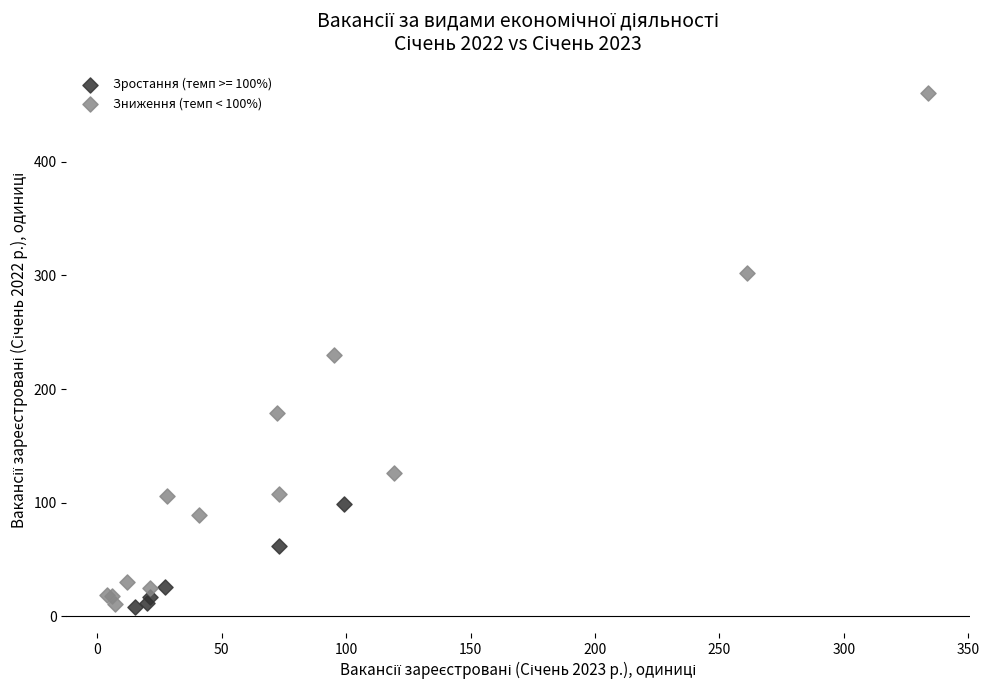

Which series has the widest spread of Y values?

Зниження (темп < 100%)